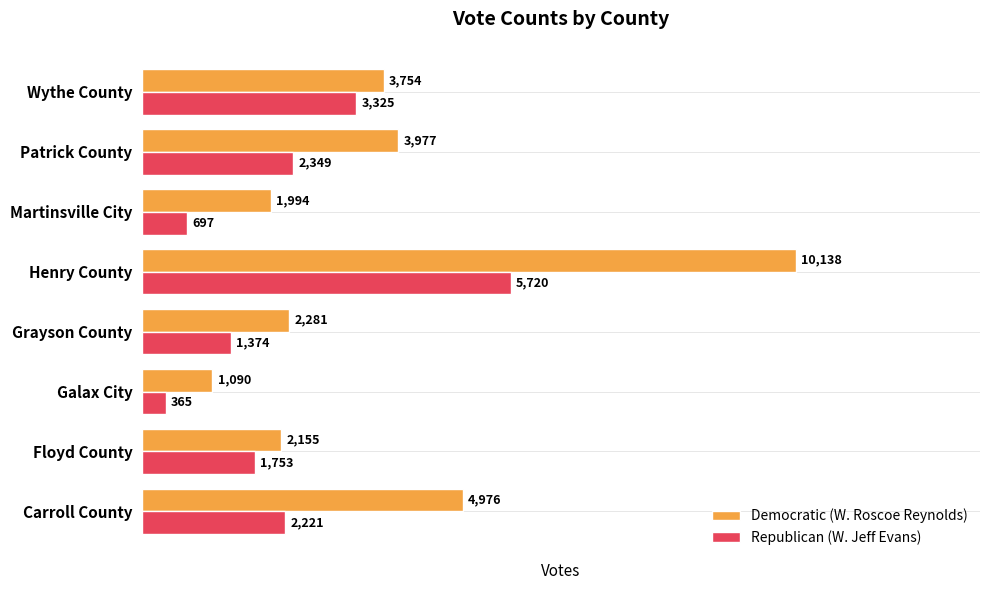

Is it true that Republican (W. Jeff Evans) equals 2221 at Carroll County?

True